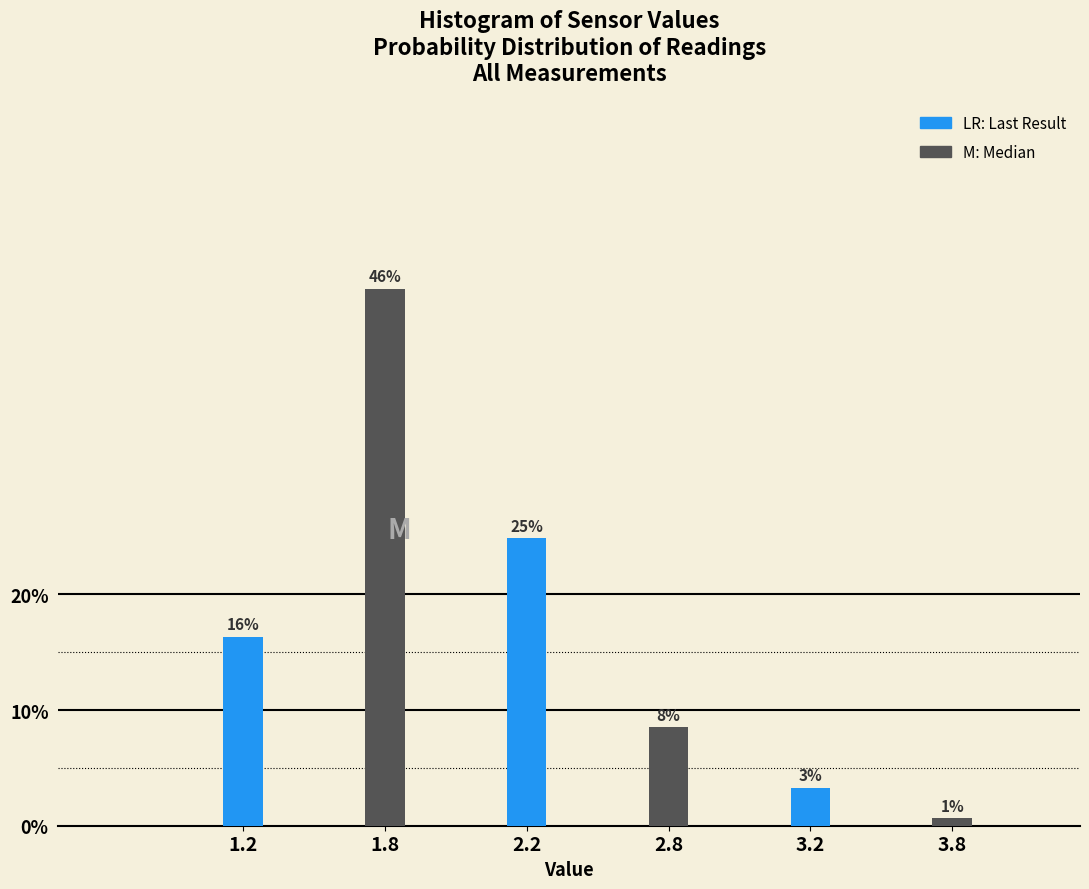

Are the bars horizontal?

No